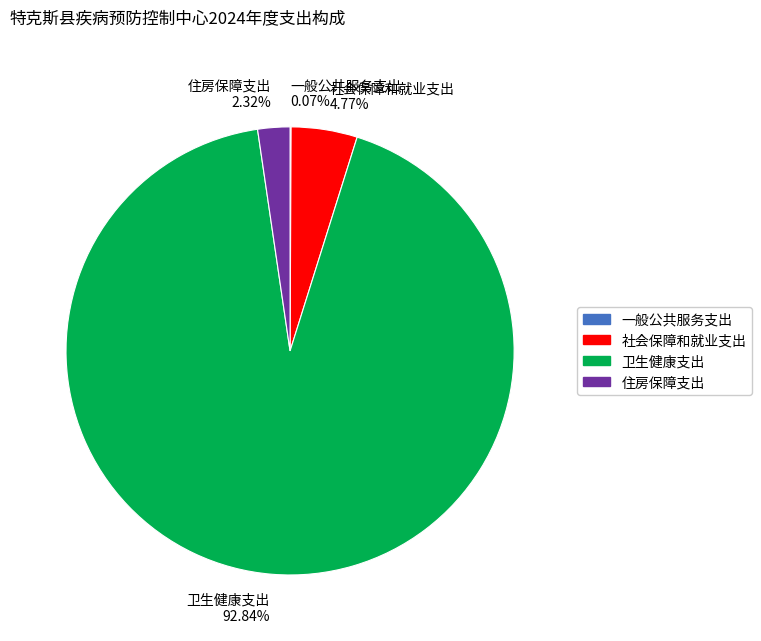

To the nearest percent, what portion does 卫生健康支出 represent?

93%